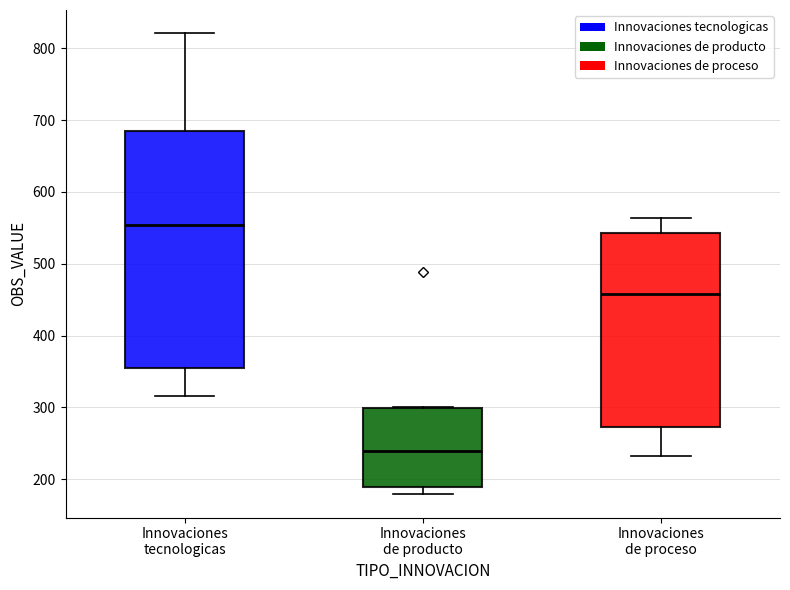

Comparing the boxes themselves (not the whiskers), which one is the tallest?

Innovaciones tecnologicas